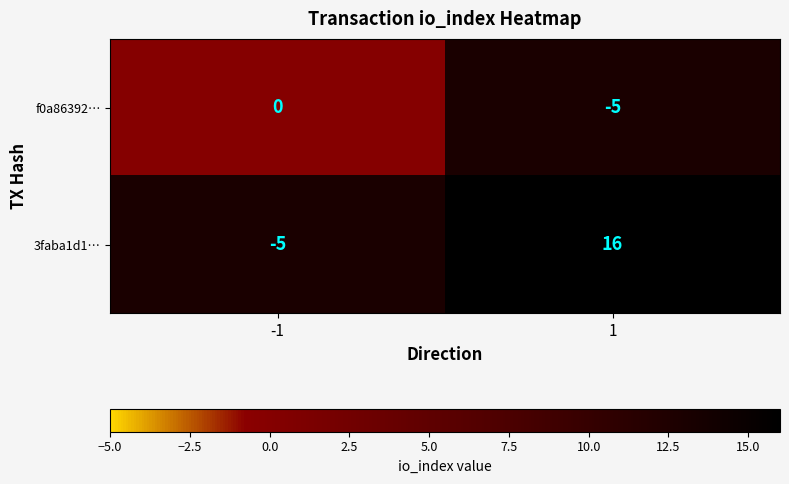

Is it true that 3faba1d1… equals 16 at 1?

True